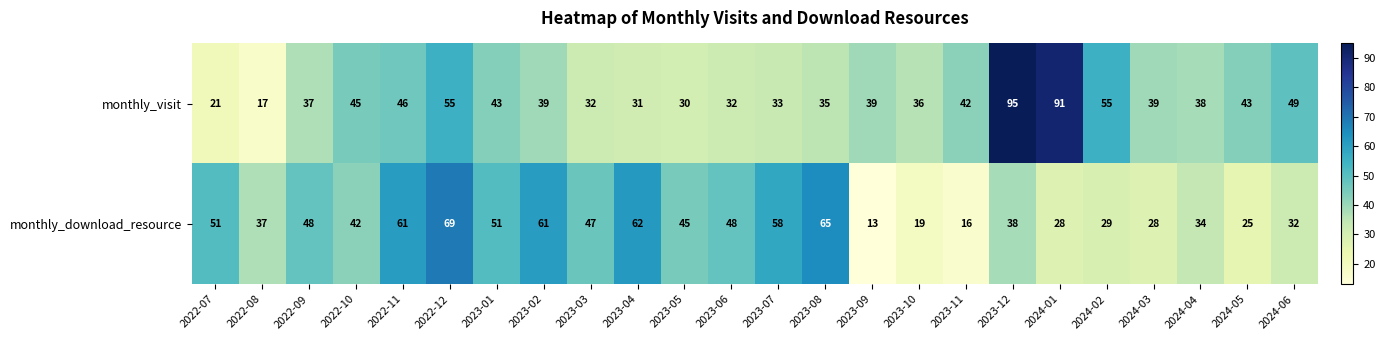

How many data points in monthly_download_resource are less than 45?

12